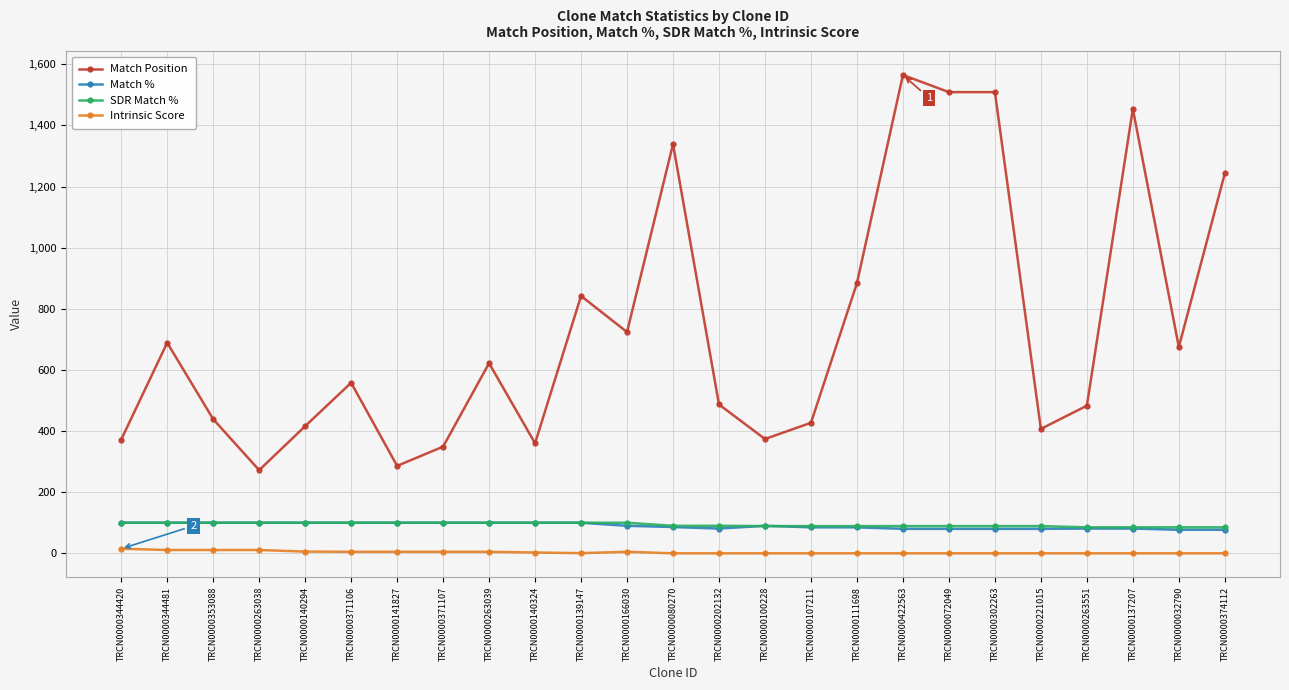

What is the greatest value displayed?

1565.0